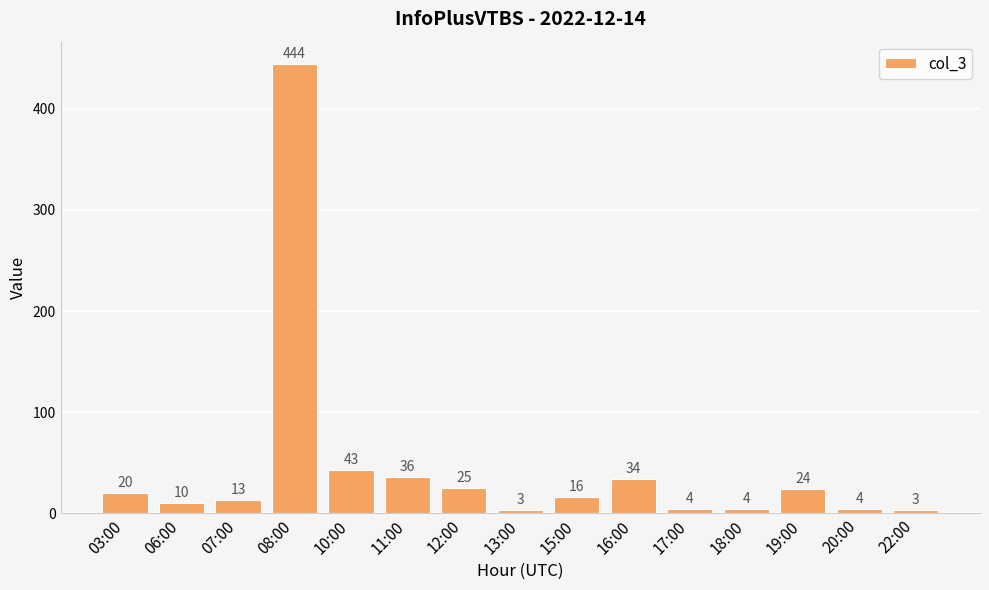

What is the label of the 1st bar from the left?

03:00